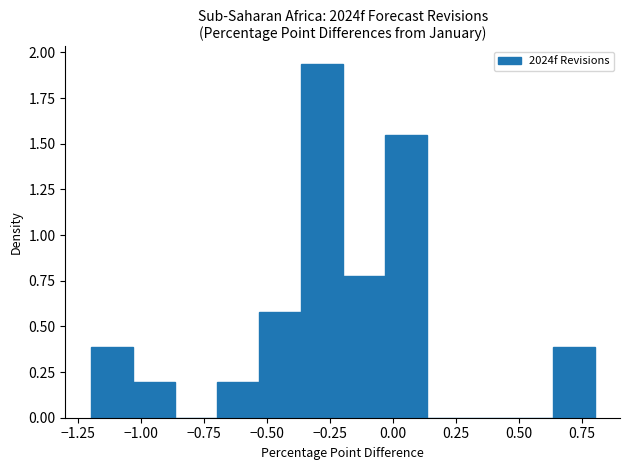

Read against the x-axis, roughly where is the centre of the tallest bar?

-0.30